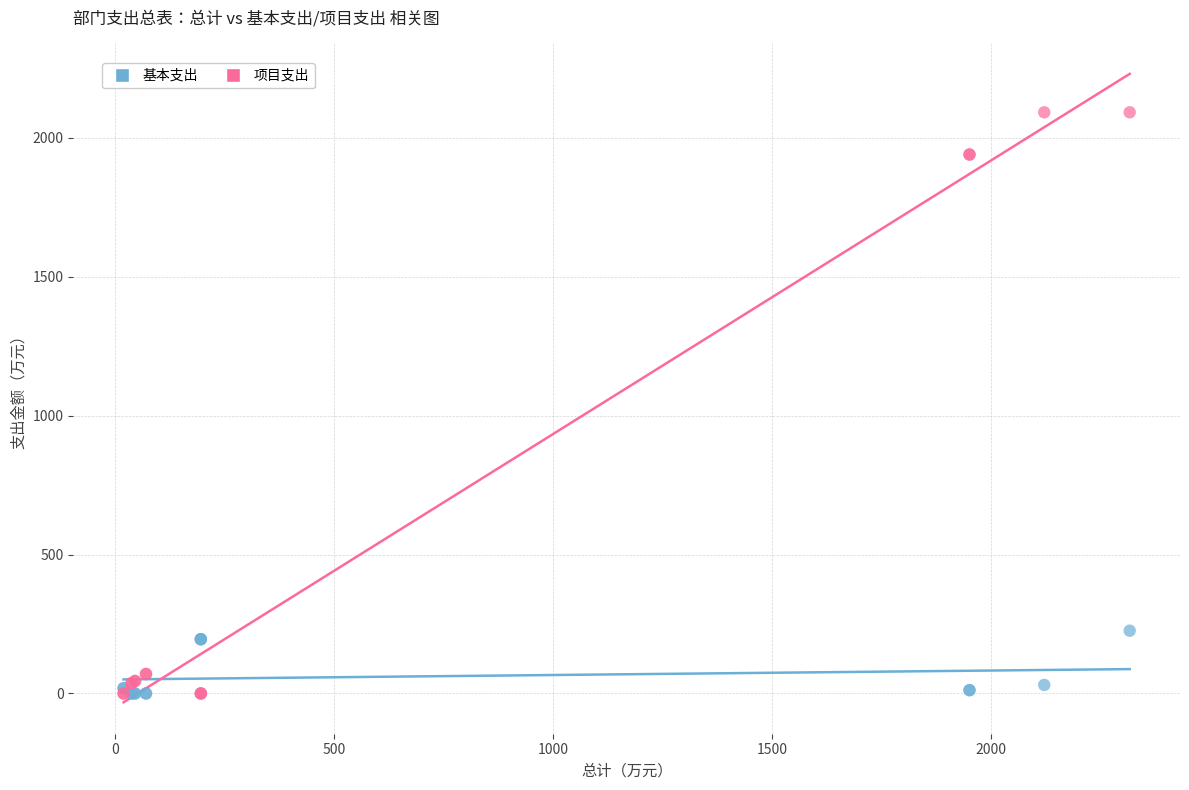

Which series has the largest Y range (max minus min)?

项目支出